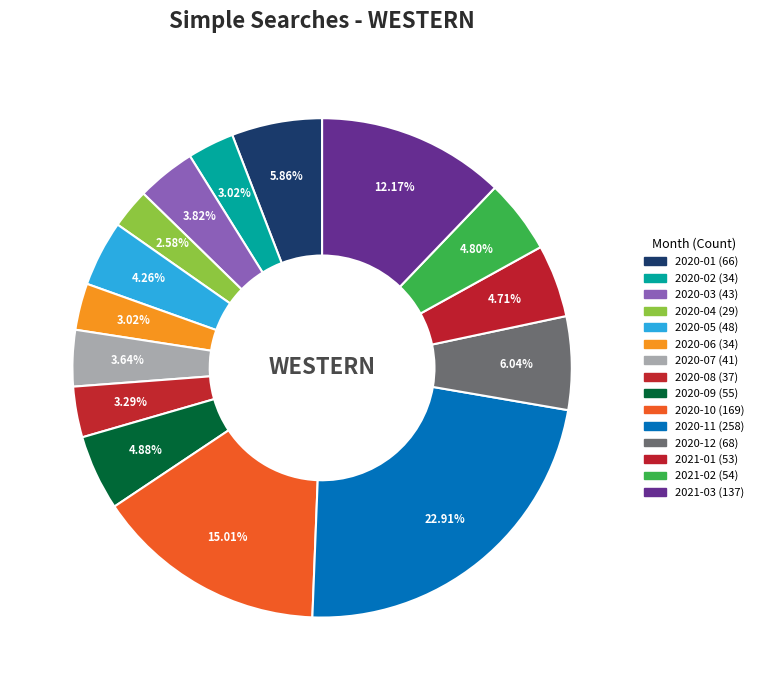

Combined, do 2020-11 and 2020-08 account for over 50%?

No